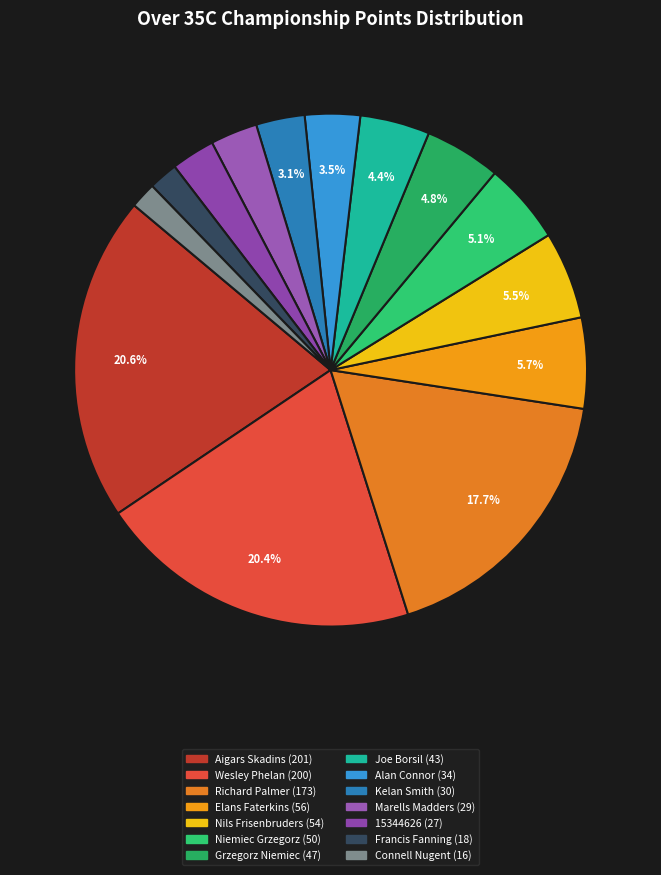

Which slice is the largest?

Aigars Skadins